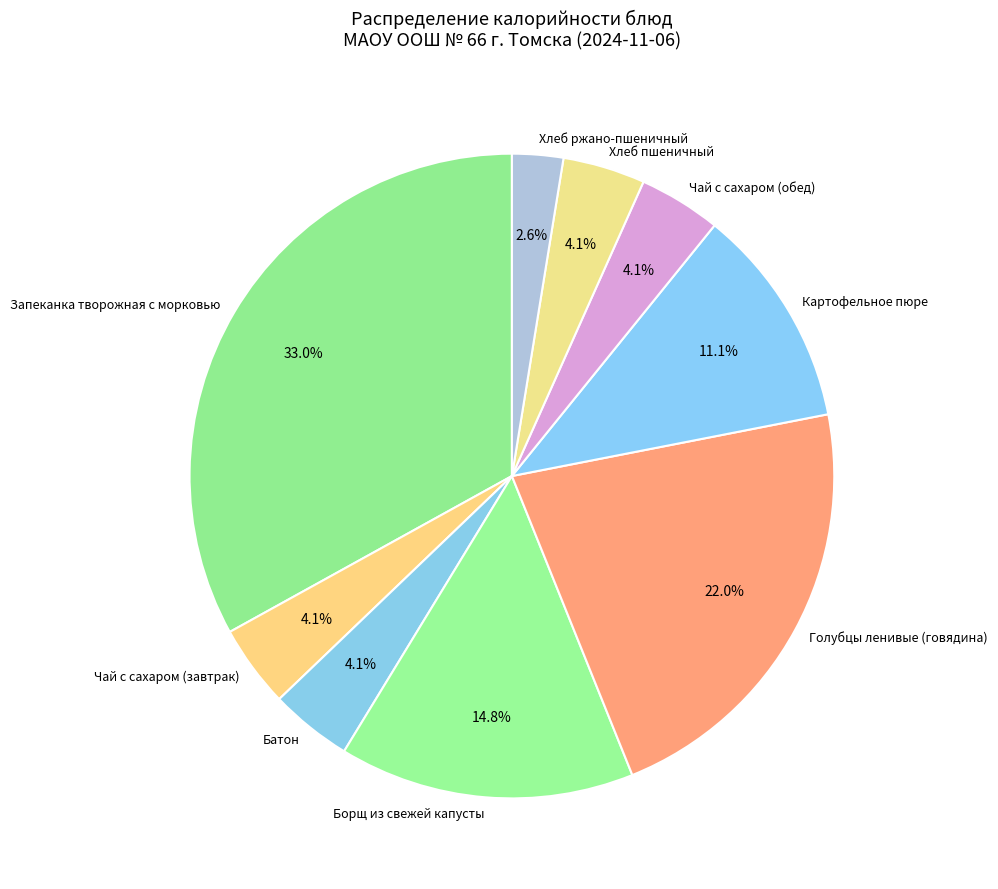

How many slices are in this pie chart?

9